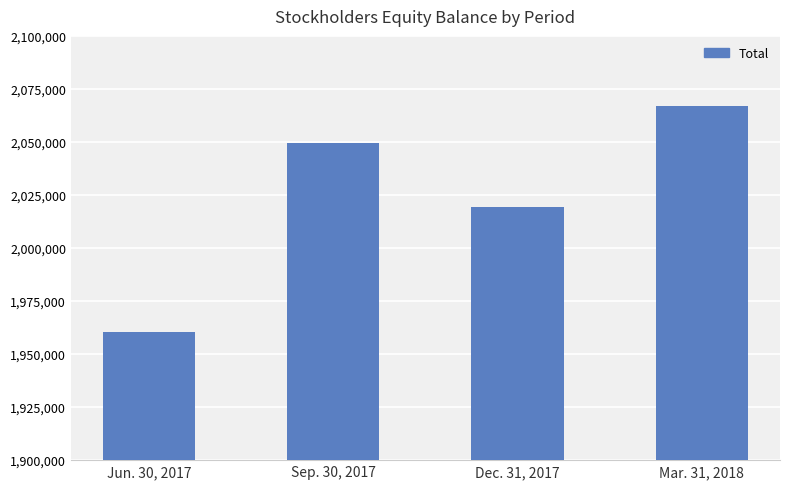

What is the ratio of the value at Mar. 31, 2018 to the value at Sep. 30, 2017?

1.0